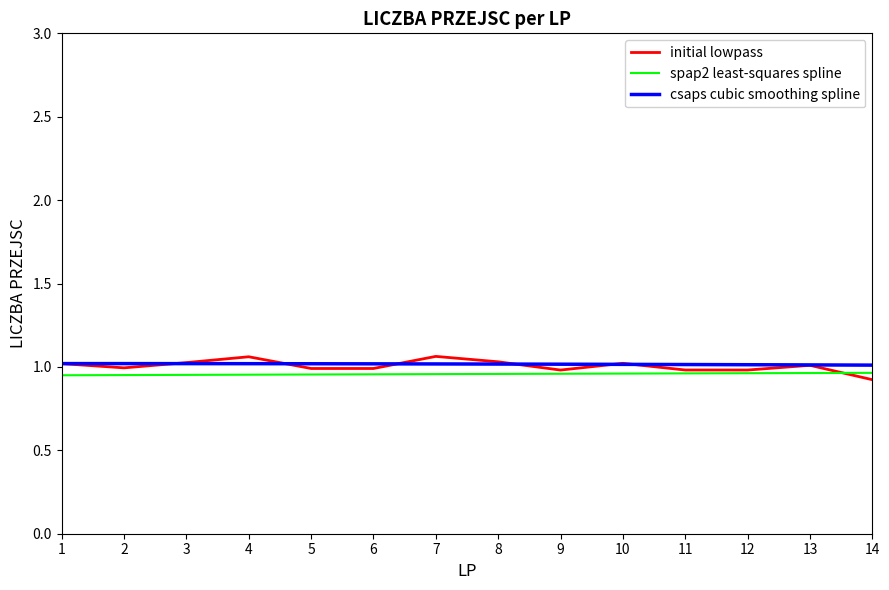

What is the spread (max minus min) of values at 7?

0.1